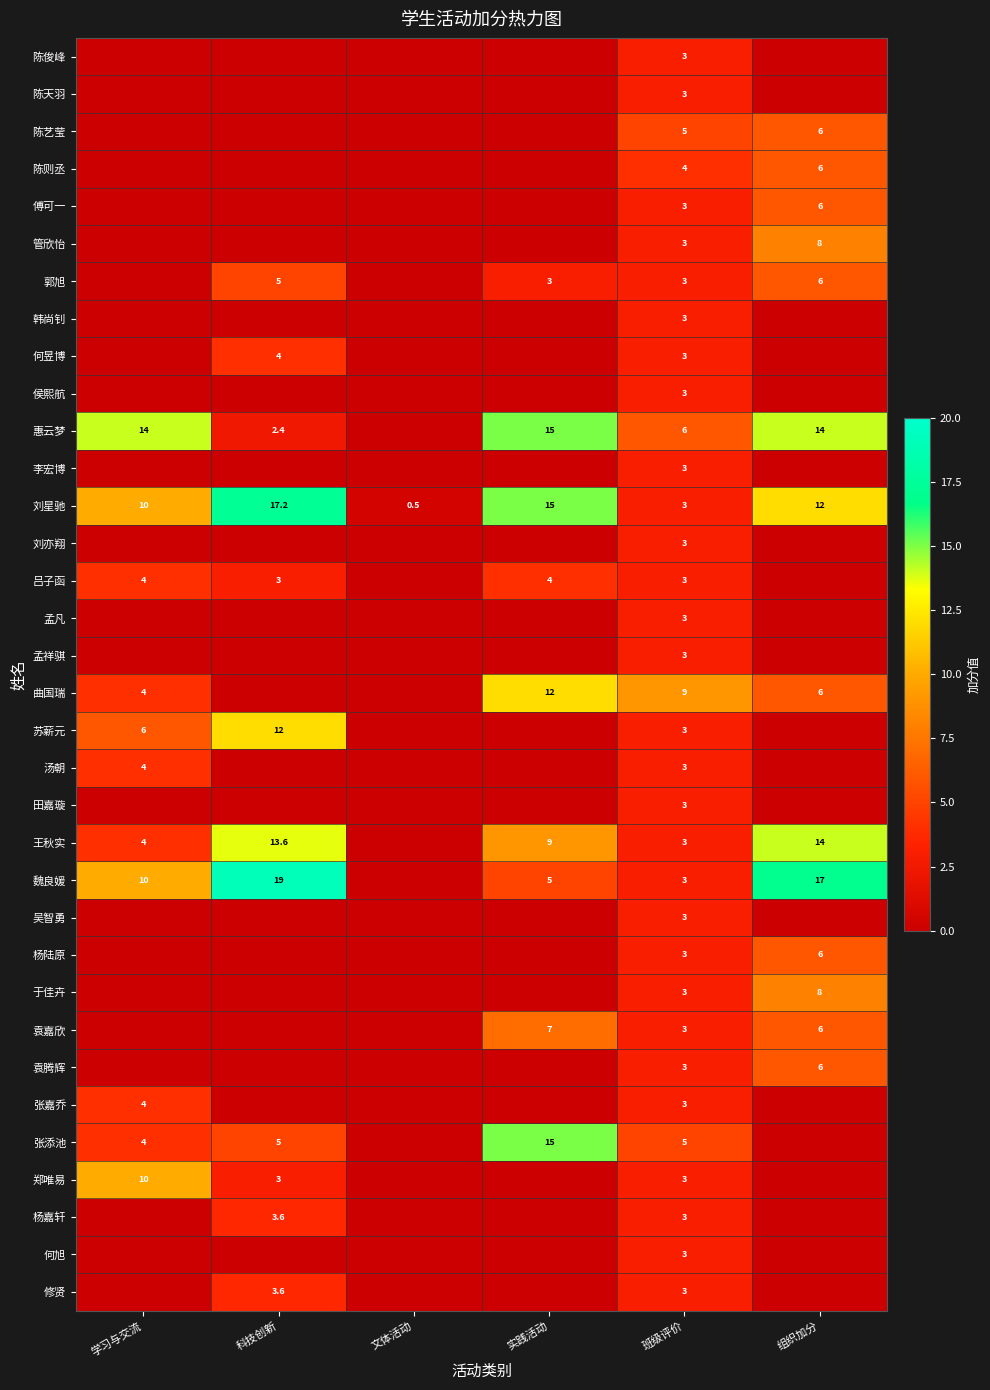

Which category has the lowest value in the 刘星驰 series?

文体活动